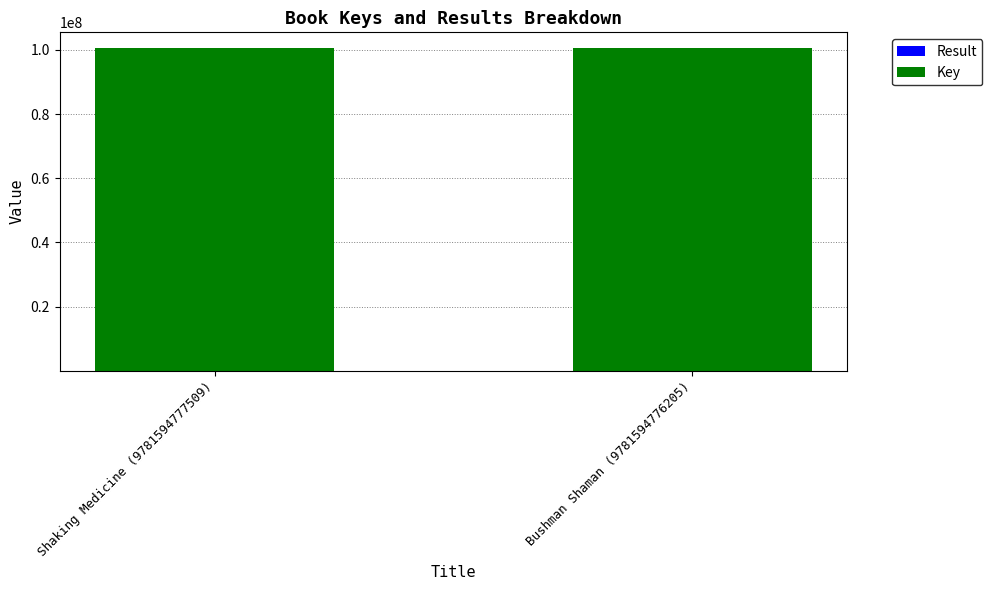

How many distinct data groups are displayed?

2